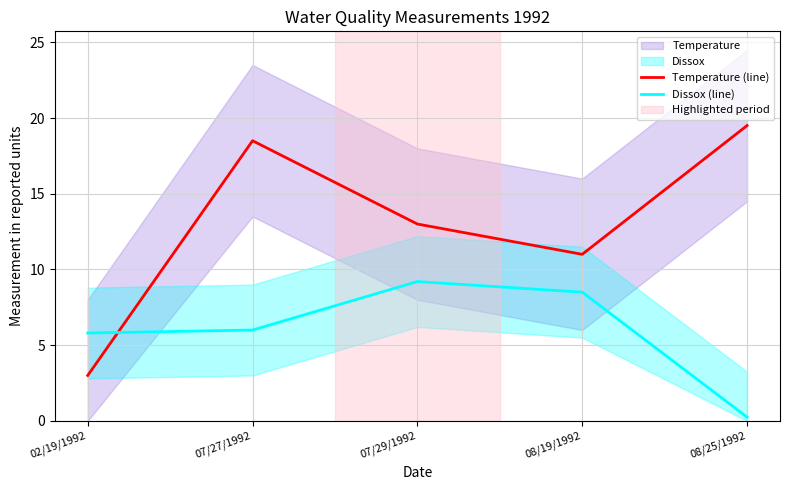

Where is Temperature (line) nearest to the value 11?

08/19/1992